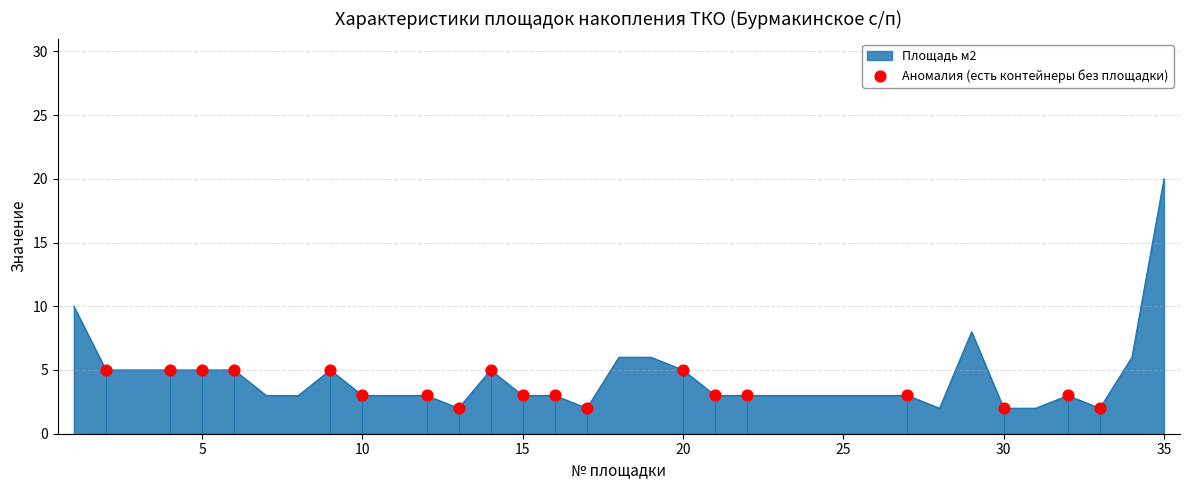

What is the maximum value shown in the chart?

20